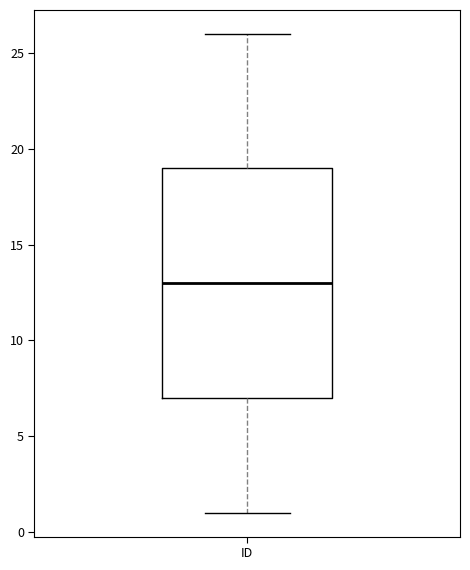

Where does the median line of the box for ID sit on the y-axis? The values are not printed on the chart, so give them approximately, as read against the axis.

13